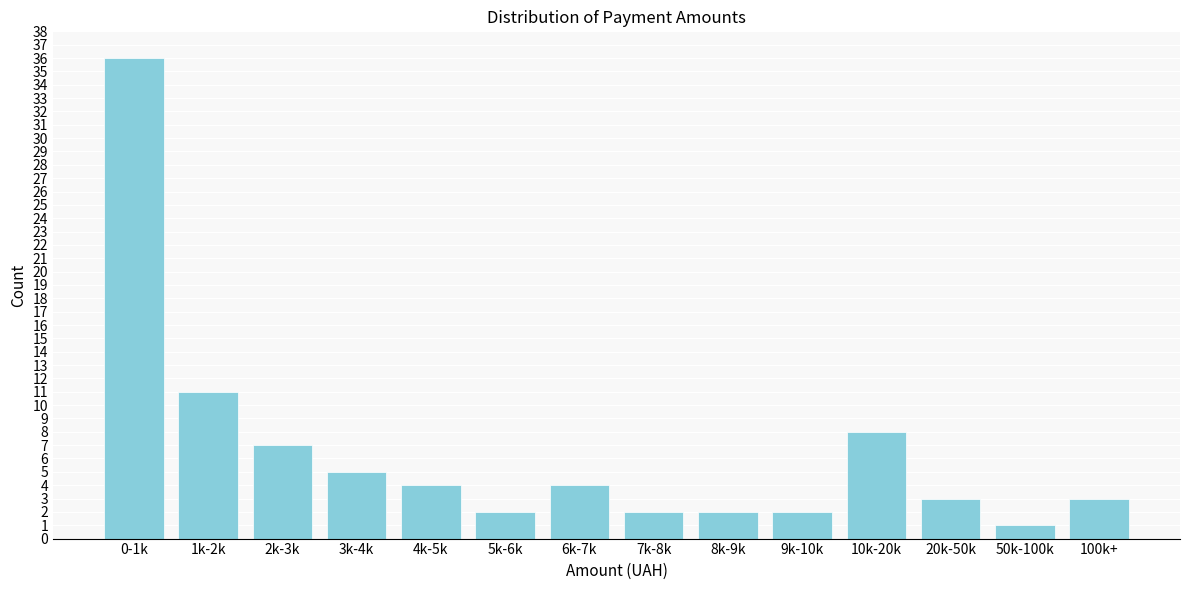

Reading left to right, what are all the values shown in this chart?

36	11	7	5	4	2	4	2	2	2	8	3	1	3